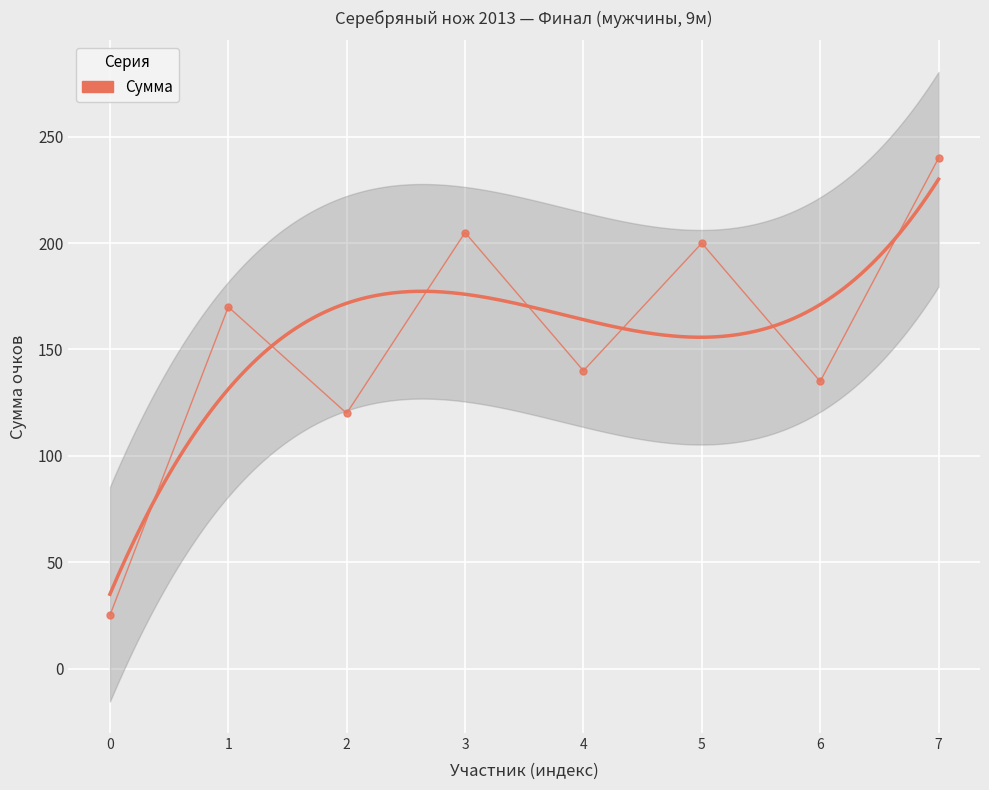

What is the sum of the values at 2 and 0?

145